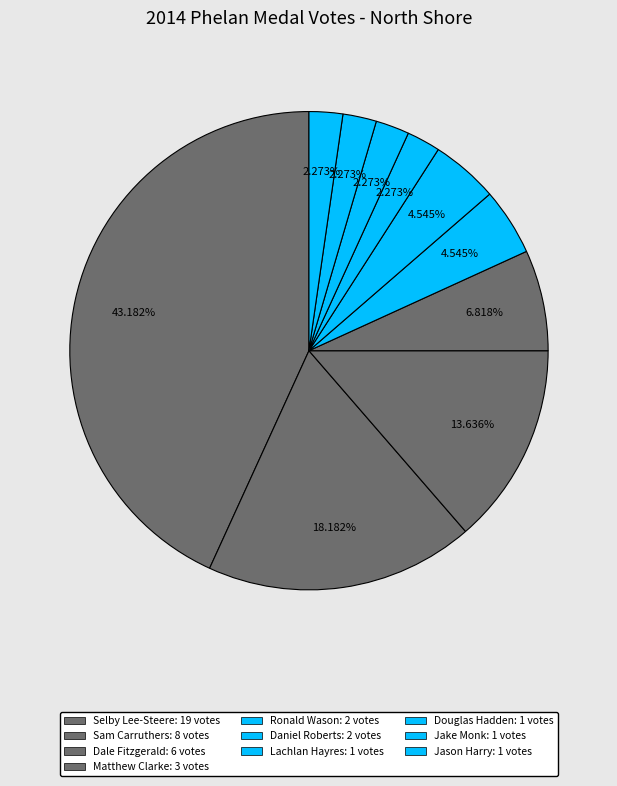

To the nearest percent, what percentage of the pie is Lachlan Hayres?

2%